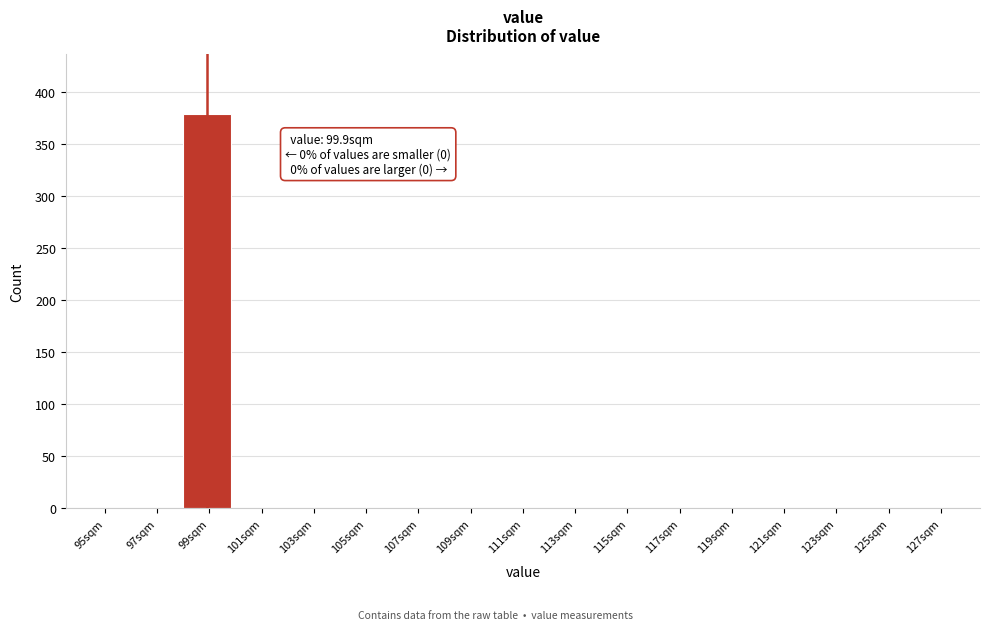

Reading left to right, what are all the values shown in this chart?

95sqm=0	97sqm=0	99sqm=379	101sqm=0	103sqm=0	105sqm=0	107sqm=0	109sqm=0	111sqm=0	113sqm=0	115sqm=0	117sqm=0	119sqm=0	121sqm=0	123sqm=0	125sqm=0	127sqm=0